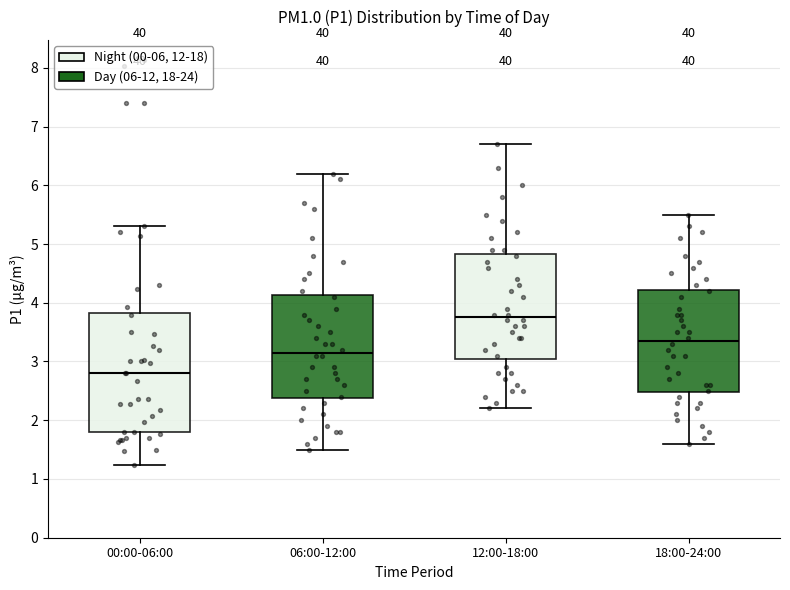

Which box is the tallest, from its lower edge to its upper edge?

00:00-06:00